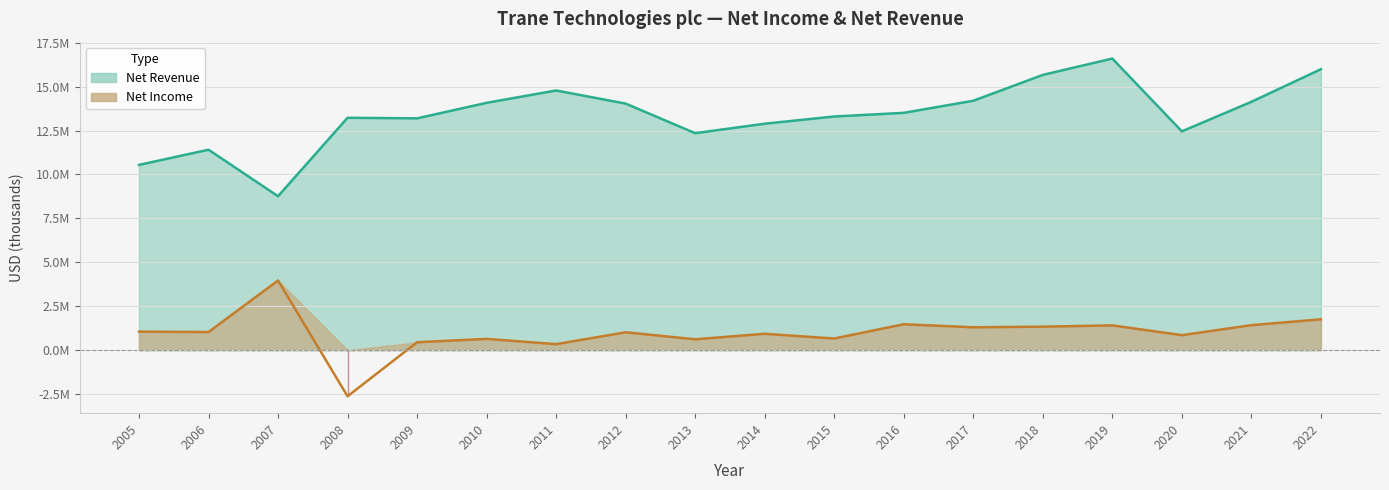

What is the value of the Net Revenue point at the 8th from the left?

14034900